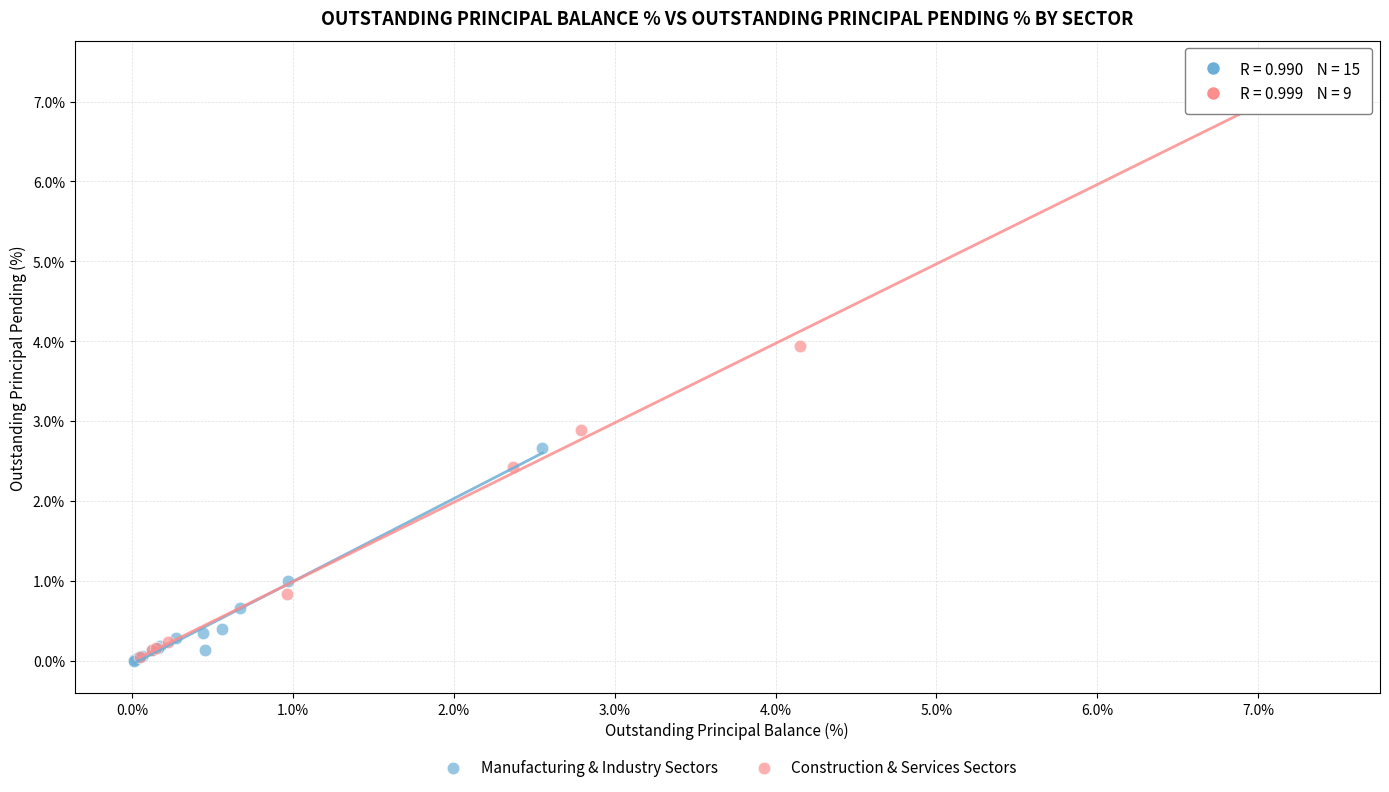

Which series reaches the maximum Y coordinate?

Construction & Services Sectors